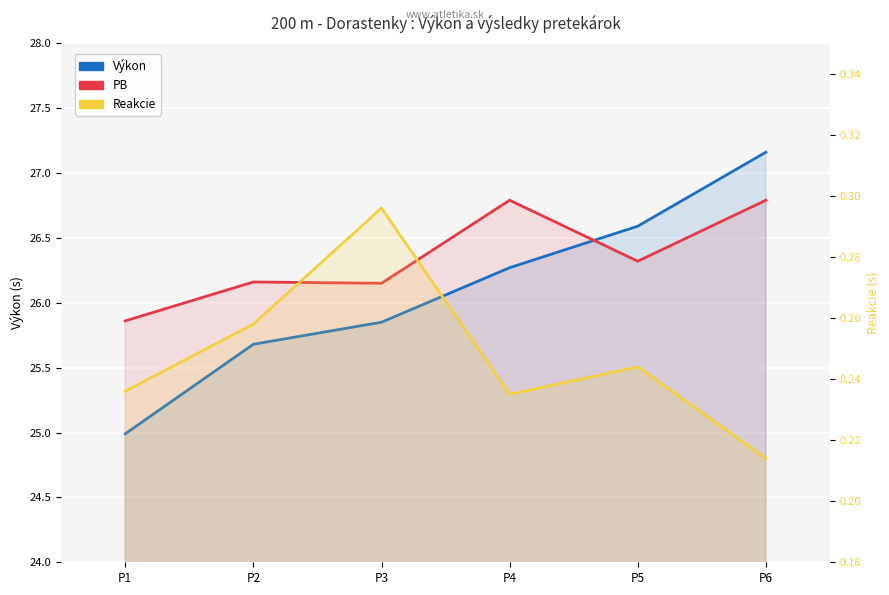

The value of Reakcie at P3 is 0.5. True or false?

False